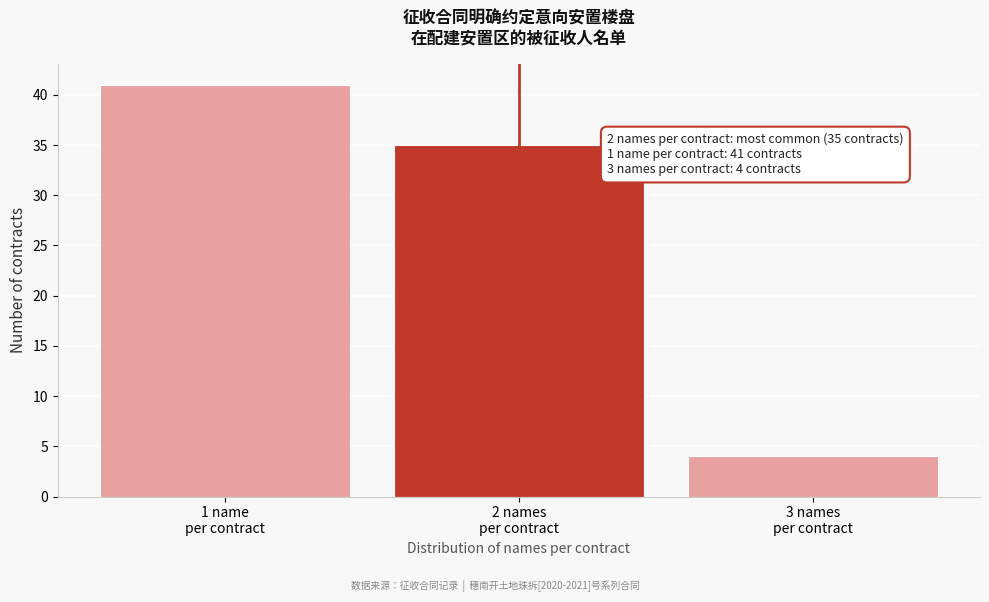

Reading left to right, what are all the values shown in this chart?

41	35	4